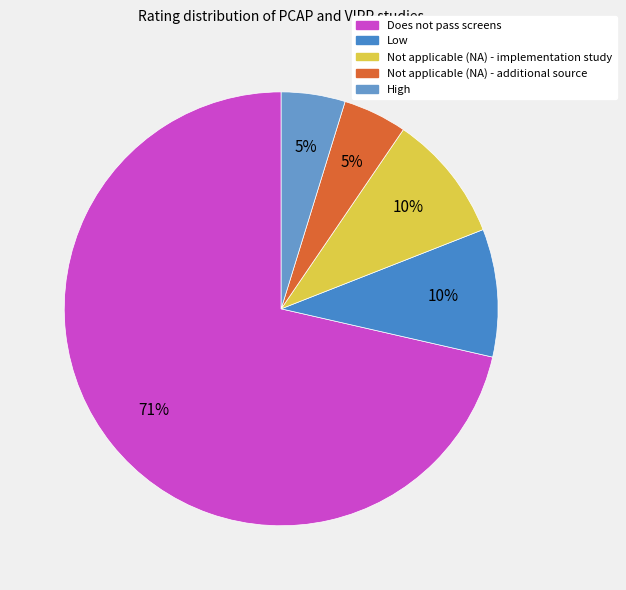

Count the number of slices in the pie.

5